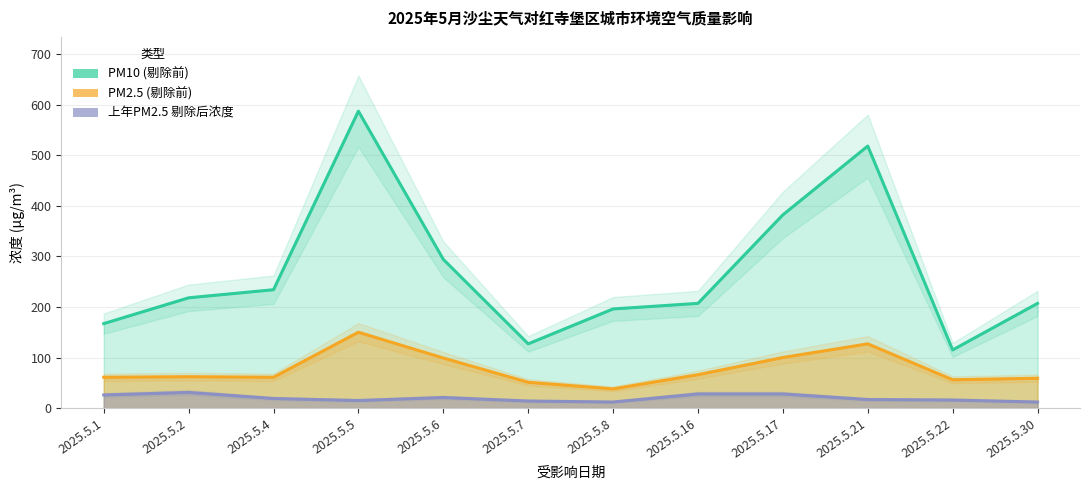

How many interior local peaks does the PM10 (剔除前) series have?

2